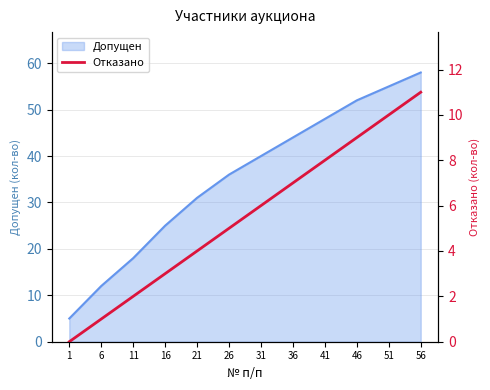

Reading right to left, extract all data points from this chart.

56=11	51=10	46=9	41=8	36=7	31=6	26=5	21=4	16=3	11=2	6=1	1=0